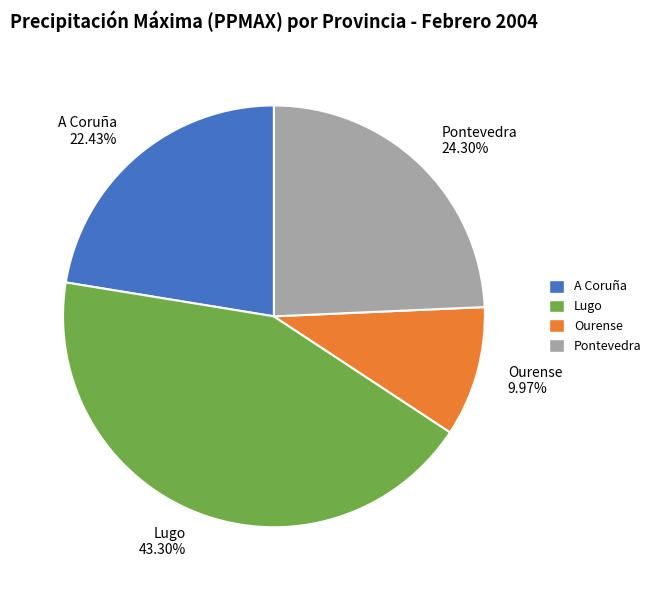

How much of the chart is everything except Pontevedra?

75.7%